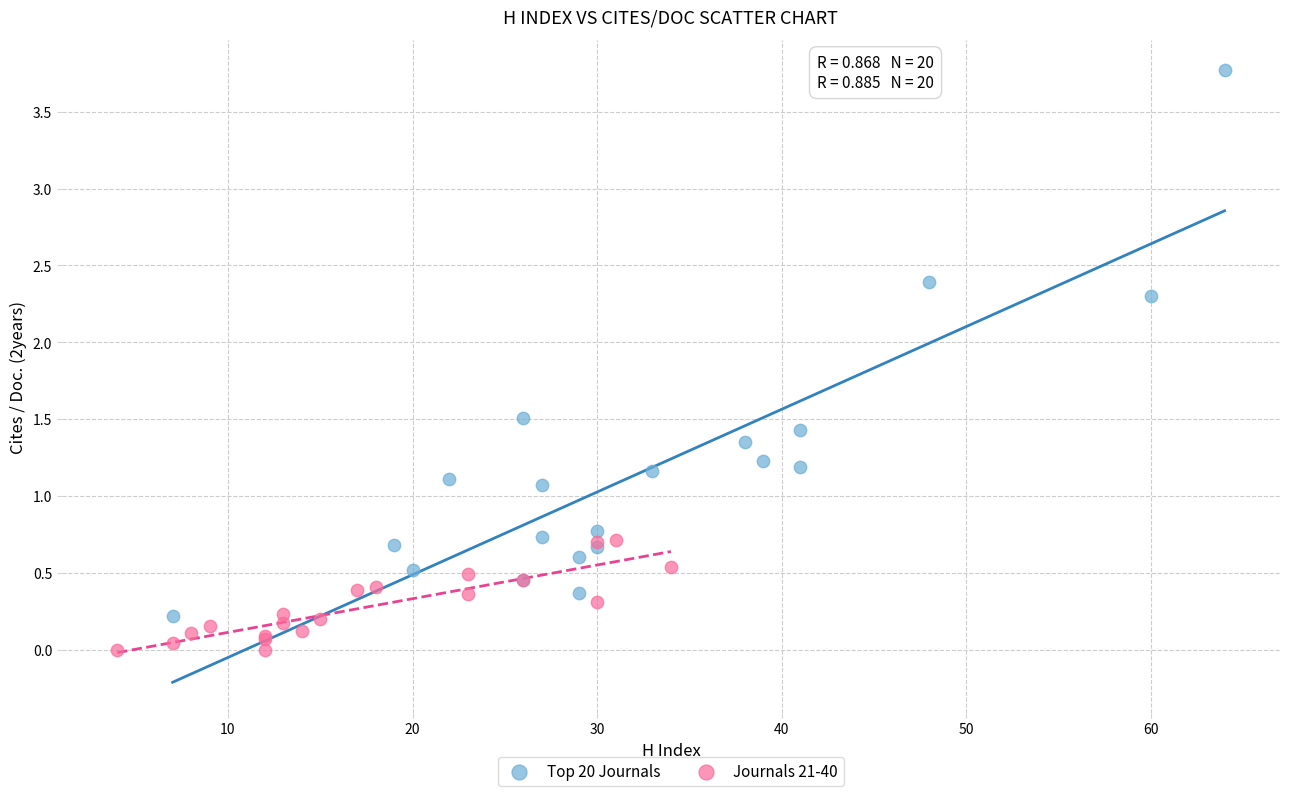

What are all the series names shown in the legend?

Top 20 Journals, Journals 21-40